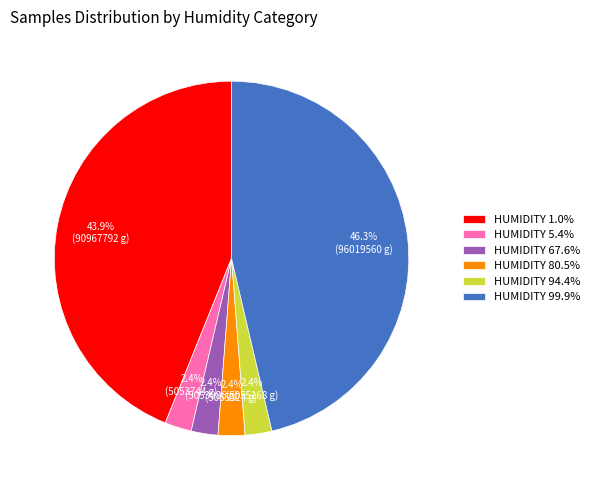

Approximately how many times larger is the value at HUMIDITY 99.9% compared to HUMIDITY 1.0%?

1.1